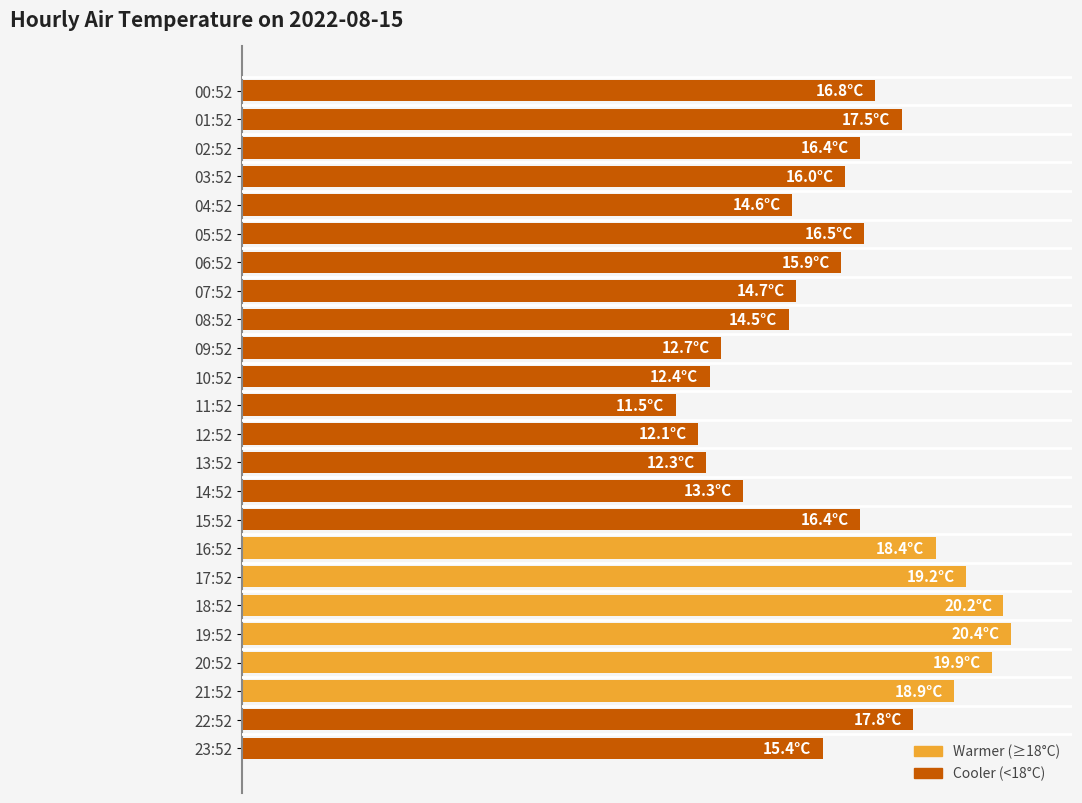

Are the bars horizontal?

Yes